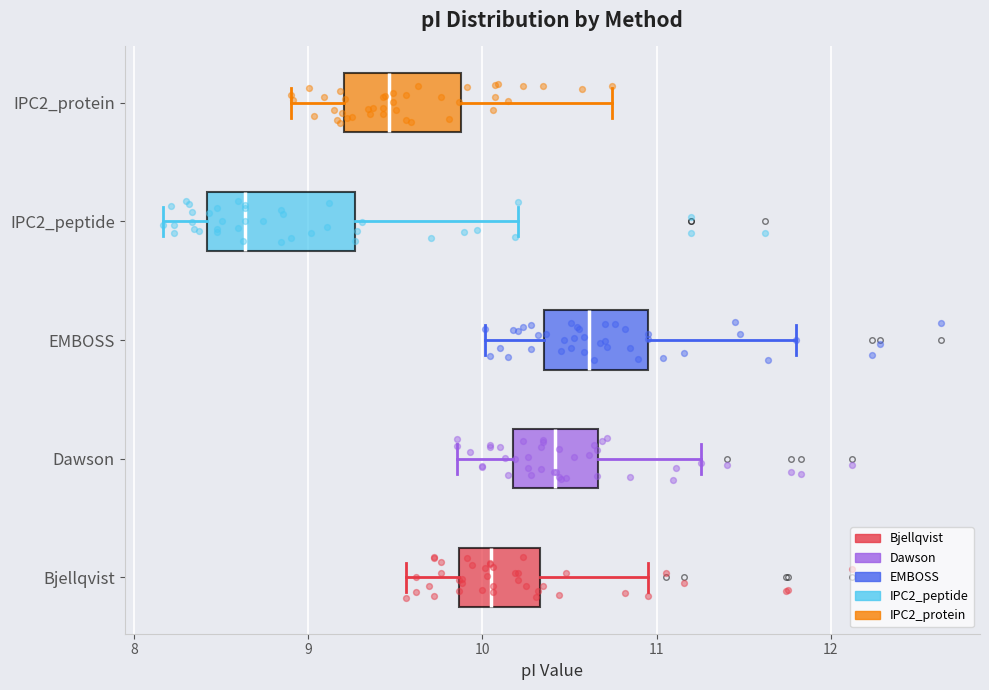

Reading bottom to top, read every box against the x-axis: the position of its median line, the range the box covers, and the ends of its whiskers. The values are not printed on the chart, so give them approximately, as read against the axis.

Bjellqvist: median 10.1, box 9.9 to 10.3, whiskers 9.6 to 11.0
Dawson: median 10.4, box 10.2 to 10.7, whiskers 9.9 to 11.3
EMBOSS: median 10.6, box 10.4 to 11.0, whiskers 10.0 to 11.8
IPC2_peptide: median 8.6, box 8.4 to 9.3, whiskers 8.2 to 10.2
IPC2_protein: median 9.5, box 9.2 to 9.9, whiskers 8.9 to 10.7